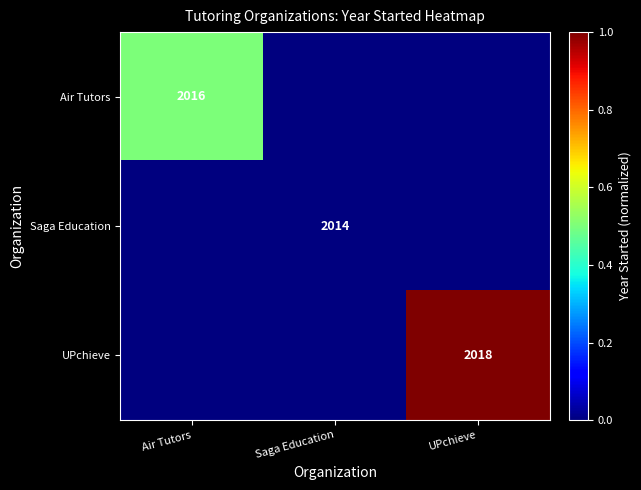

The UPchieve series shows 3480 at UPchieve. True or false?

False